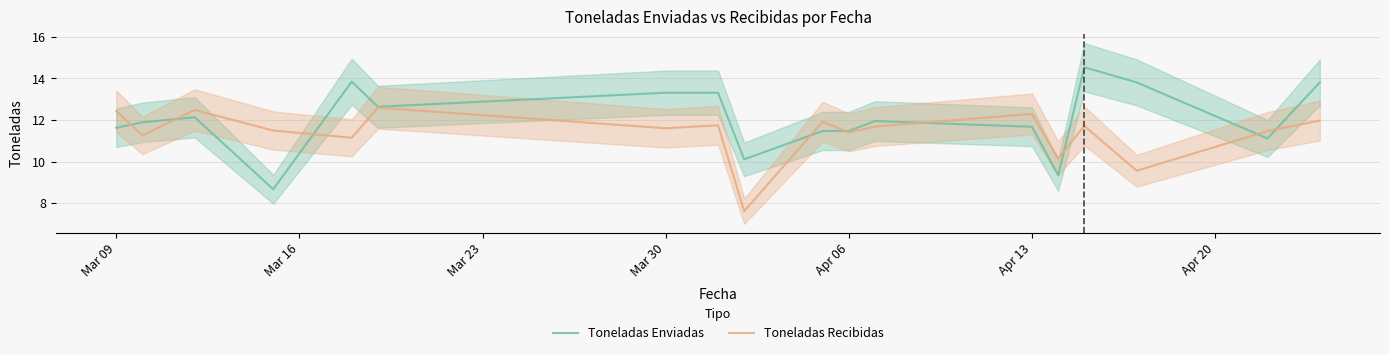

How many categories are shown in the chart?

18